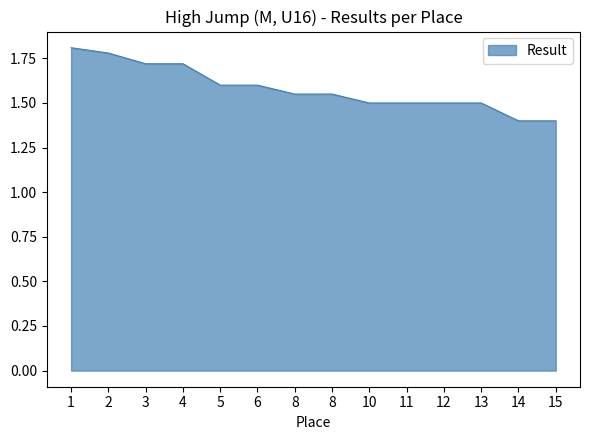

What is the change in value from 2 to 12?

-0.3